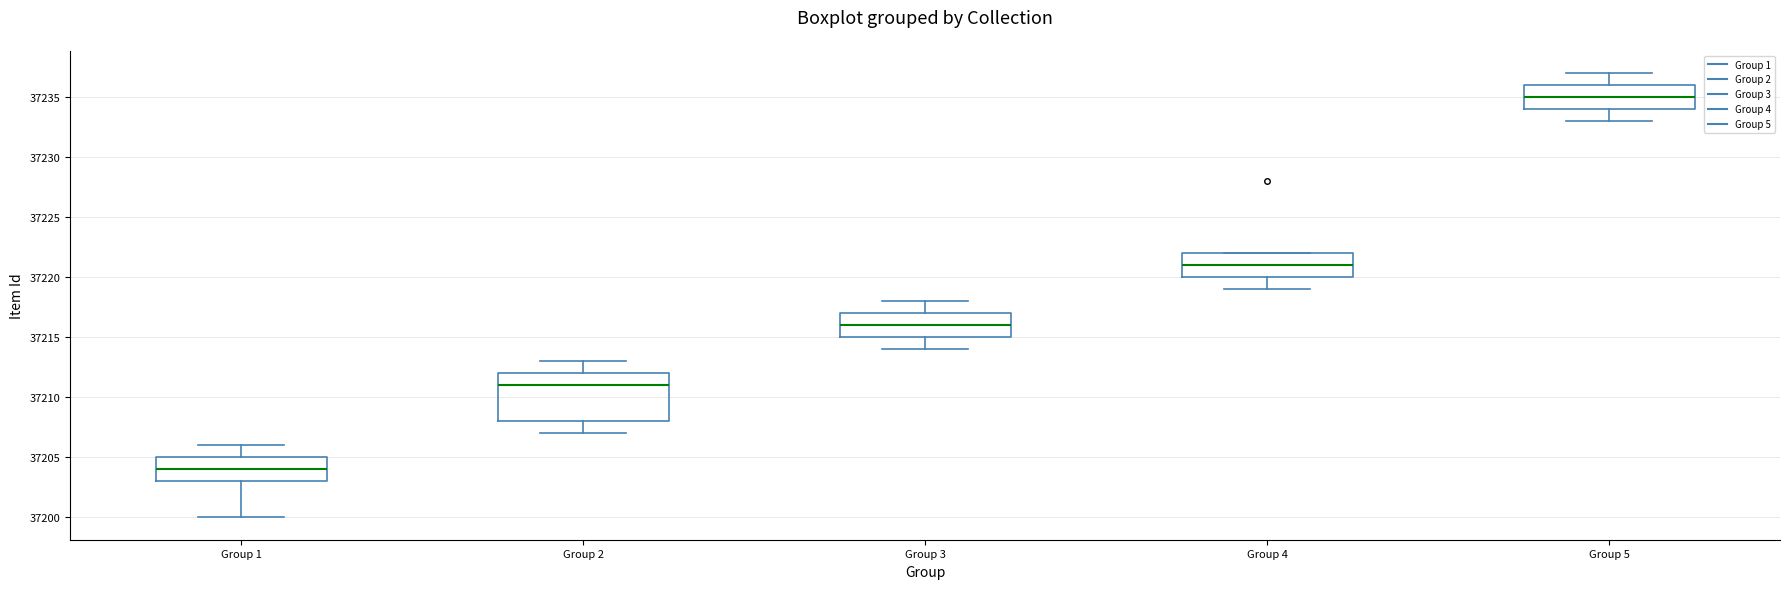

Which box has the highest median line?

Group 5